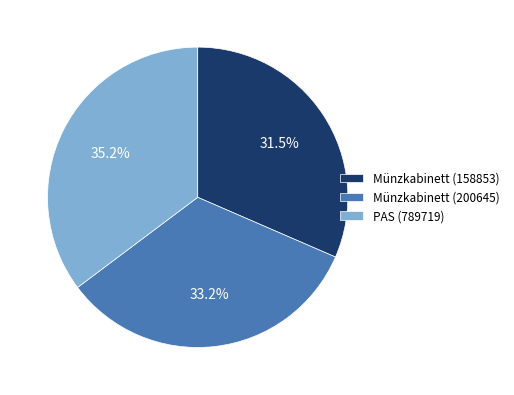

What is the largest slice in the pie chart?

PAS (789719)